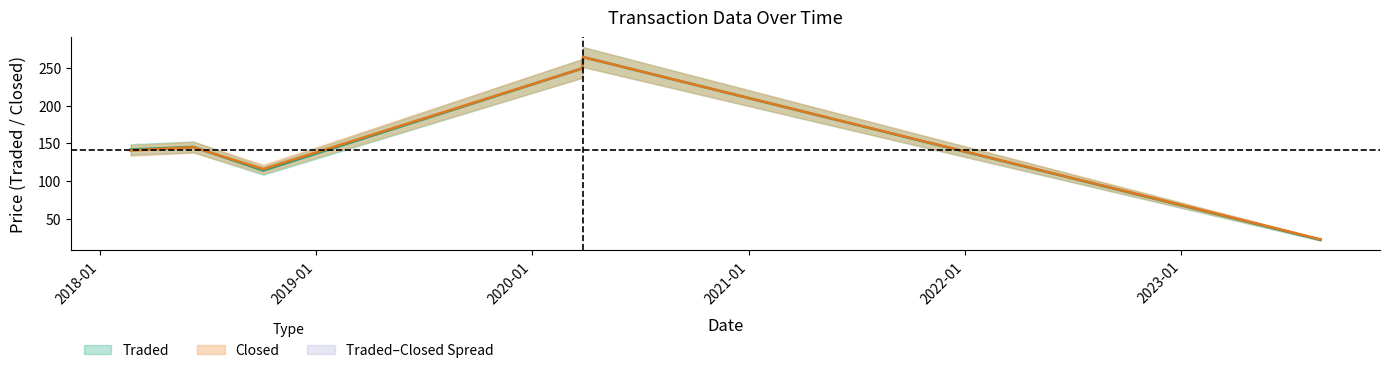

Count the number of data series in this chart.

2